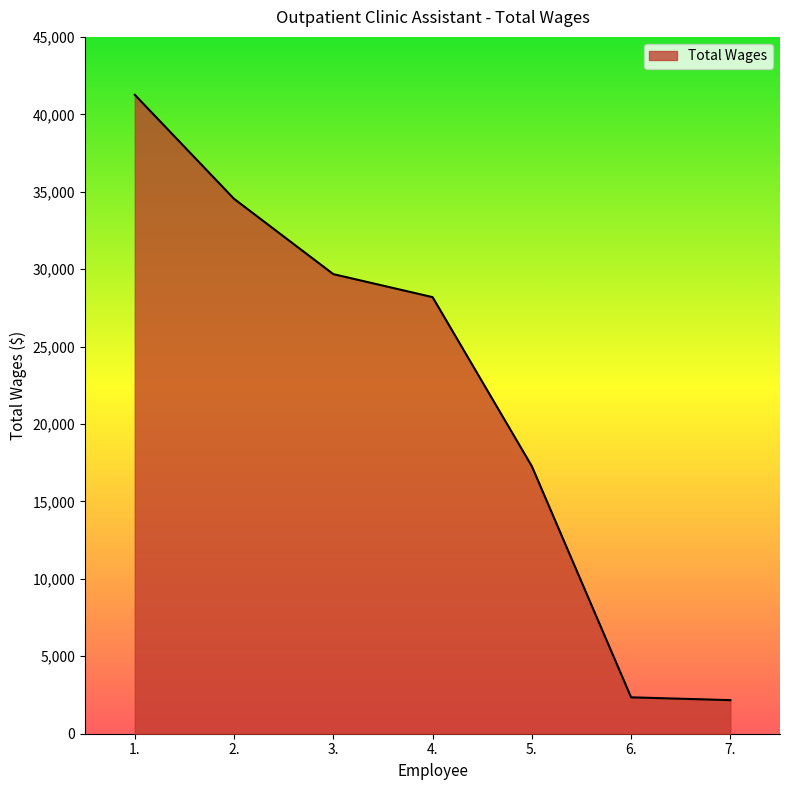

How many lines are shown in the chart?

1